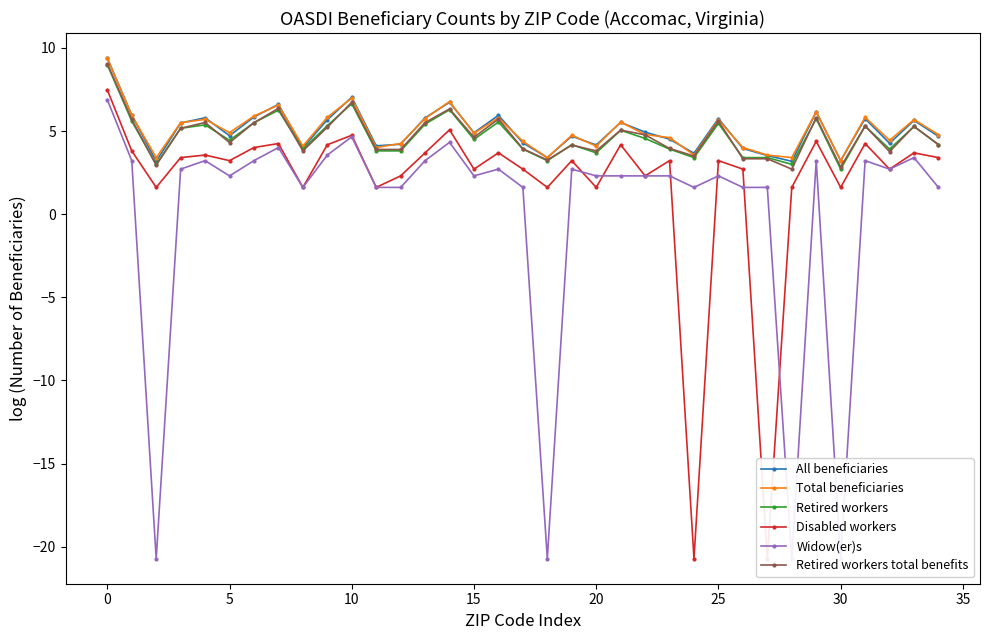

Is it true that Retired workers total benefits equals 3.9 at 11?

True